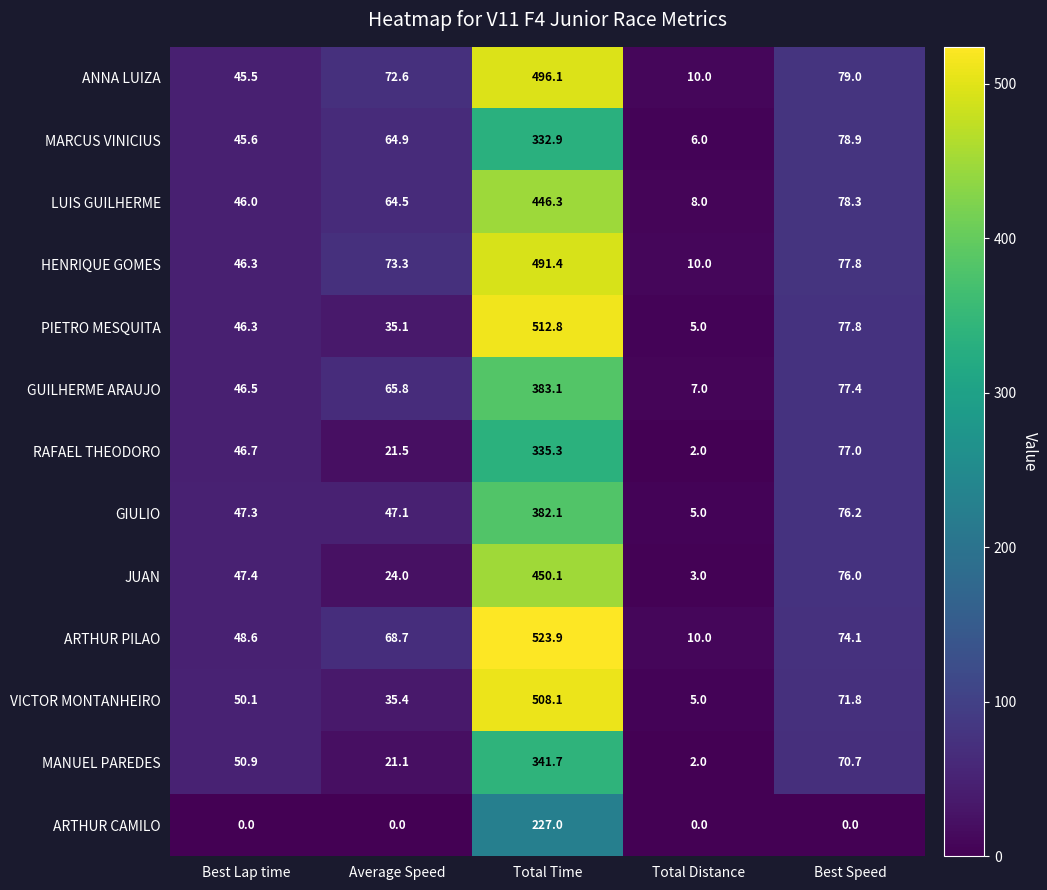

Which label corresponds to the largest value in the chart?

Total Time